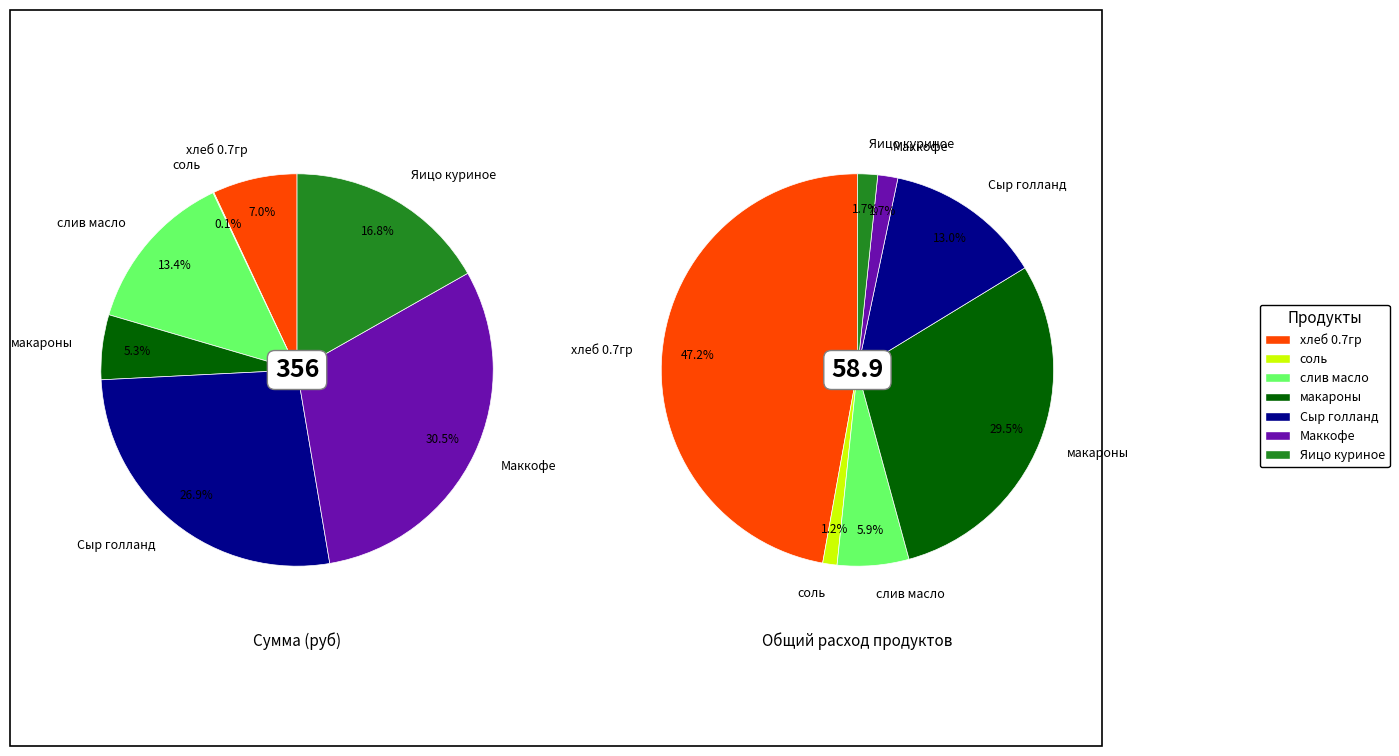

To the nearest percent, what portion does values_1 represent?

7%